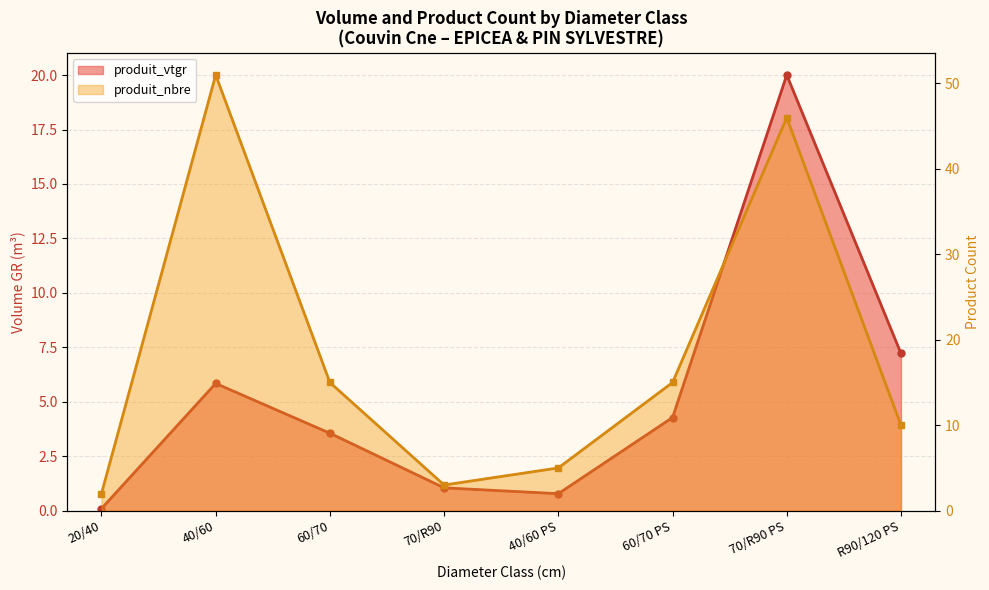

At how many categories does at least one series exceed 20?

2